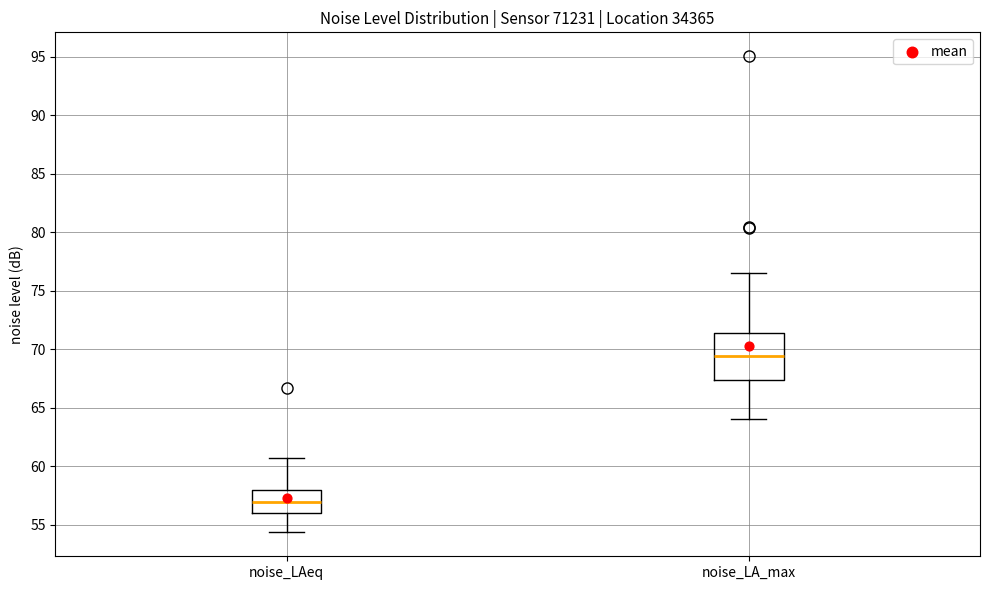

Comparing the boxes themselves (not the whiskers), which one is the tallest?

noise_LA_max